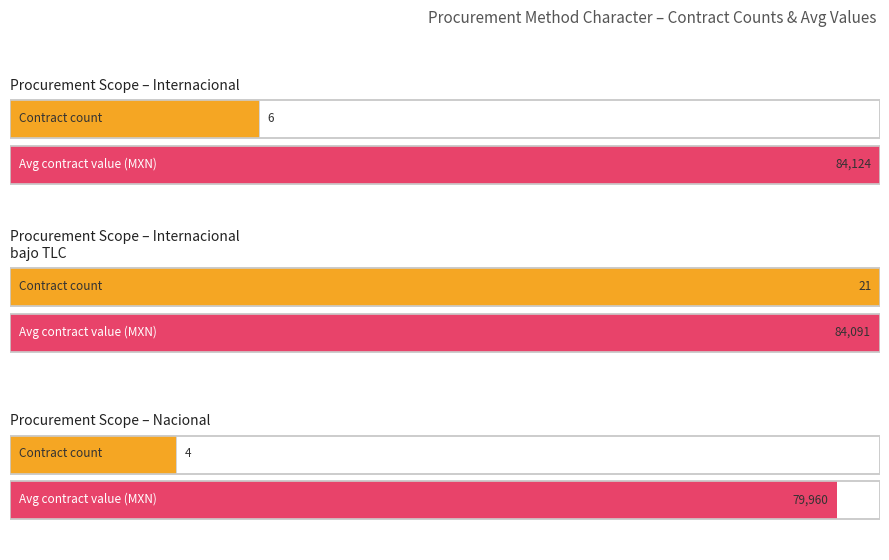

Are the bars grouped side by side (vs. stacked)?

No